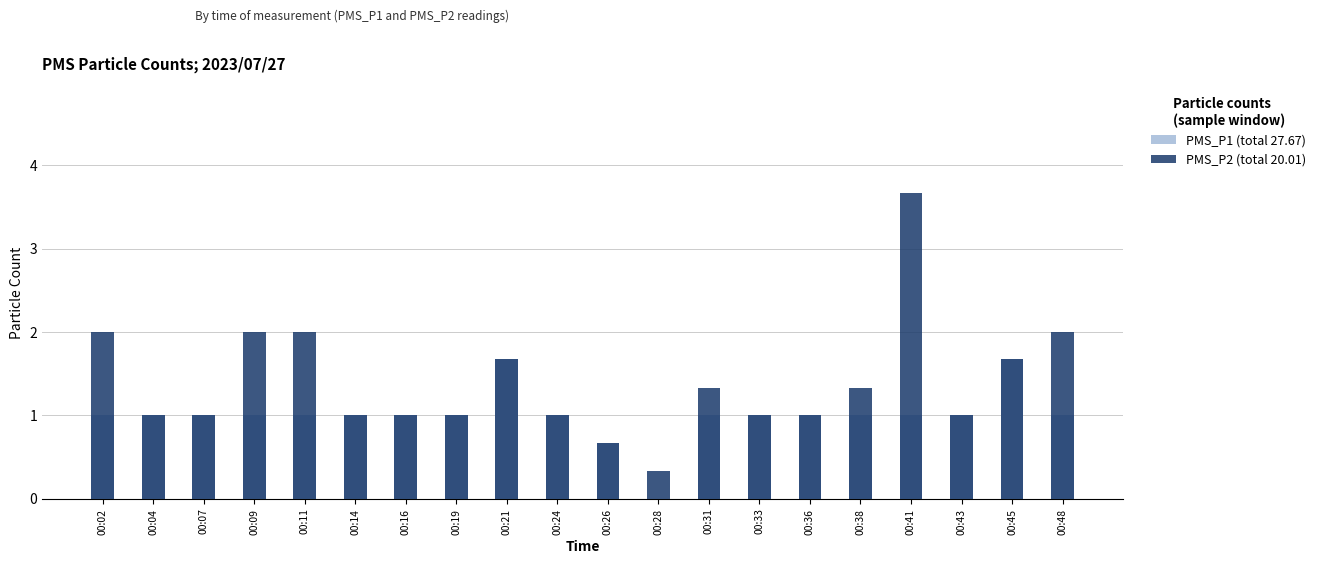

How many positive values does the PMS_P2 series have?

19